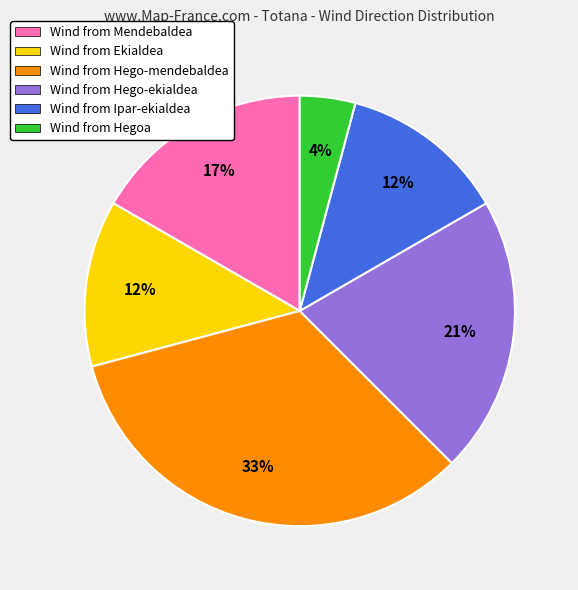

To the nearest percent, what is the difference between the largest and smallest slice percentages?

29%